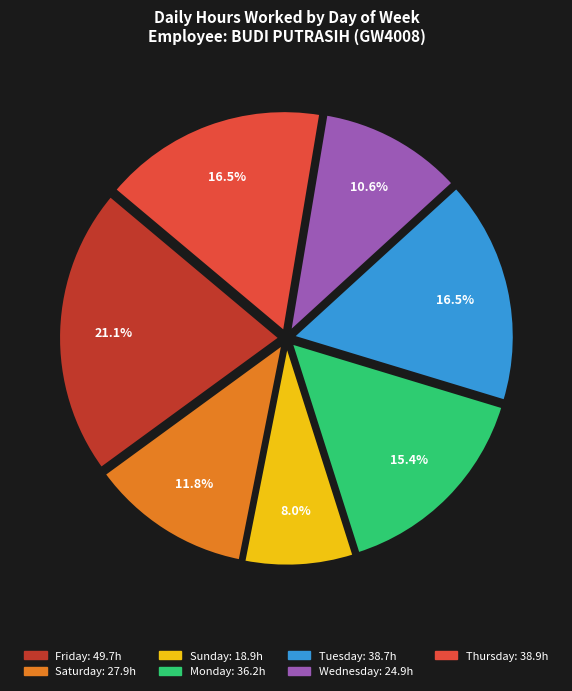

Does any single category account for the majority?

No